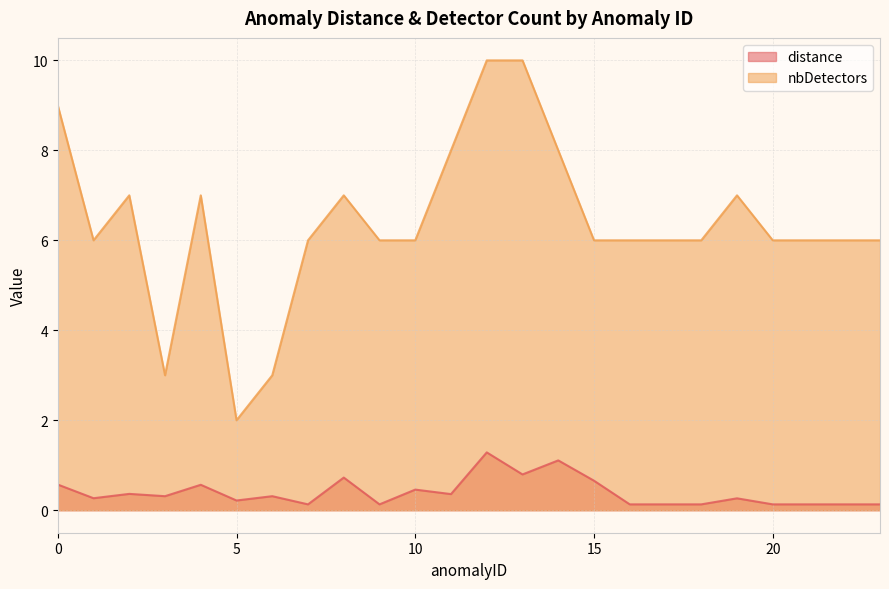

Reading left to right, list all the values displayed in this chart.

distance: 0=0.6	1=0.3	2=0.4	3=0.3	4=0.6	5=0.2	6=0.3	7=0.1	8=0.7	9=0.1	10=0.5	11=0.4	12=1.3	13=0.8	14=1.1	15=0.7	16=0.1	17=0.1	18=0.1	19=0.3	20=0.1	21=0.1	22=0.1	23=0.1
nbDetectors: 0=9.0	1=6.0	2=7.0	3=3.0	4=7.0	5=2.0	6=3.0	7=6.0	8=7.0	9=6.0	10=6.0	11=8.0	12=10.0	13=10.0	14=8.0	15=6.0	16=6.0	17=6.0	18=6.0	19=7.0	20=6.0	21=6.0	22=6.0	23=6.0